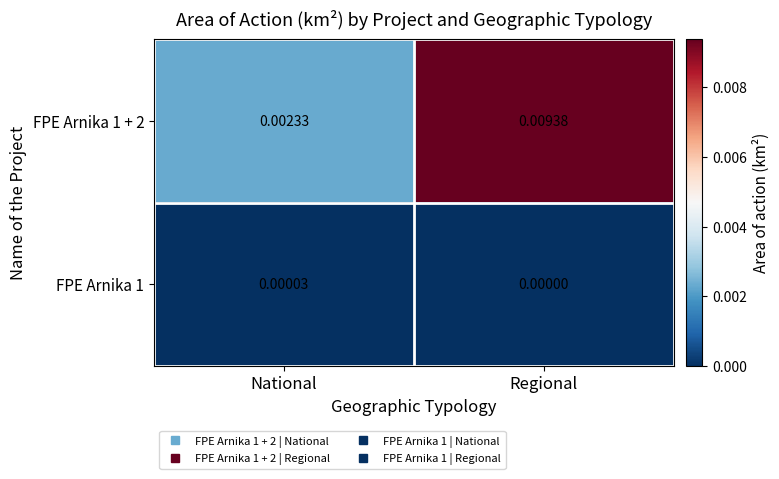

At which label is FPE Arnika 1 + 2 closest to 0?

National